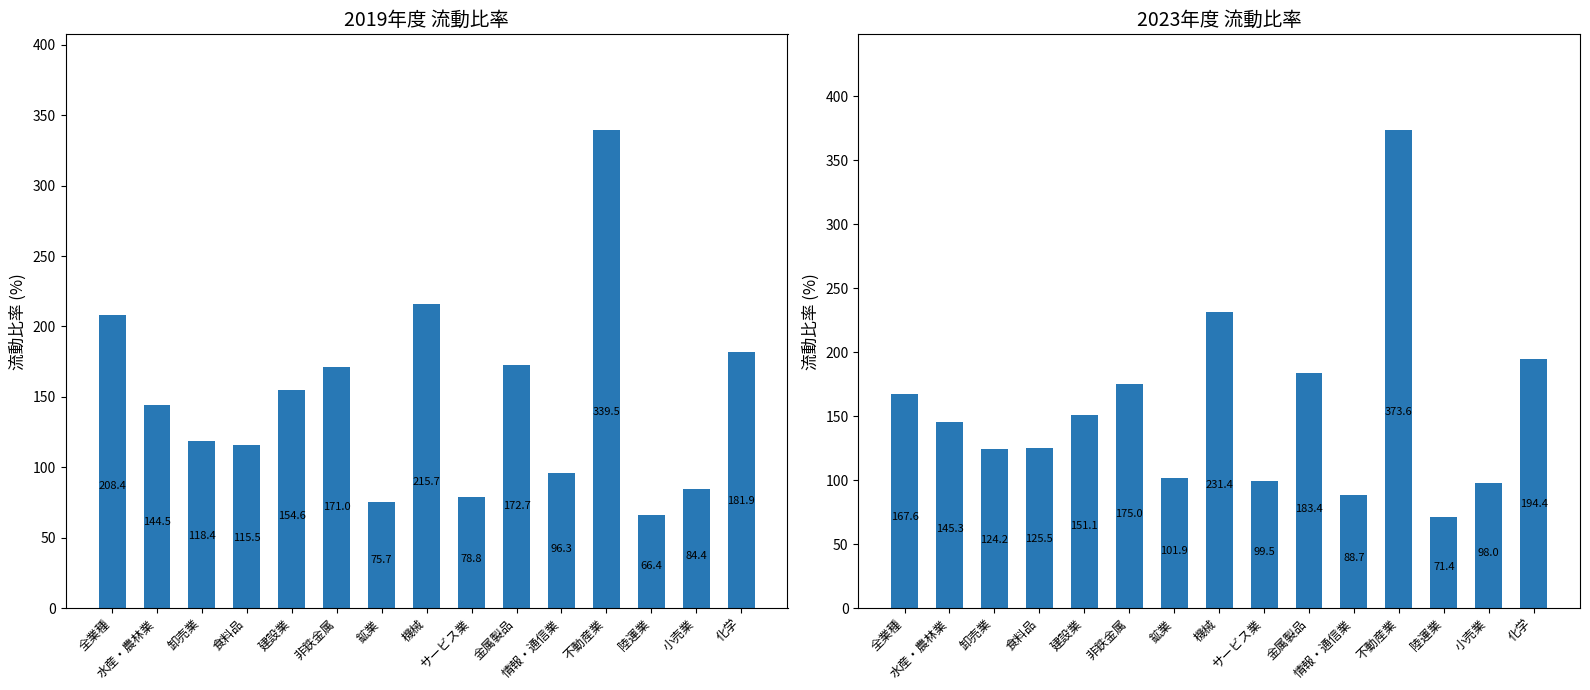

Rank the series by their maximum value, from lowest to highest.

2019, 2023